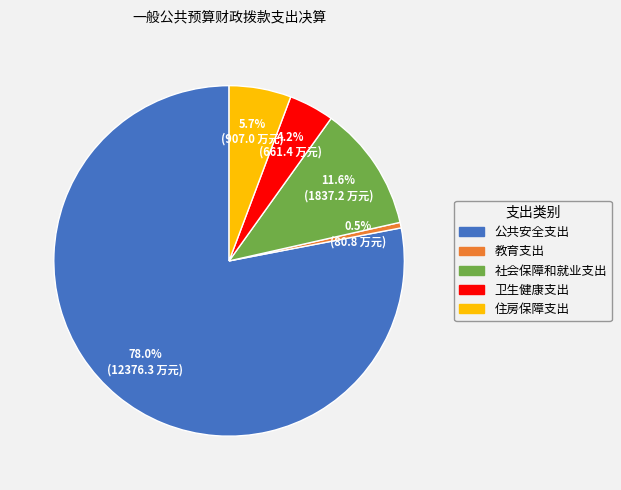

Is 公共安全支出 the majority of the pie?

Yes